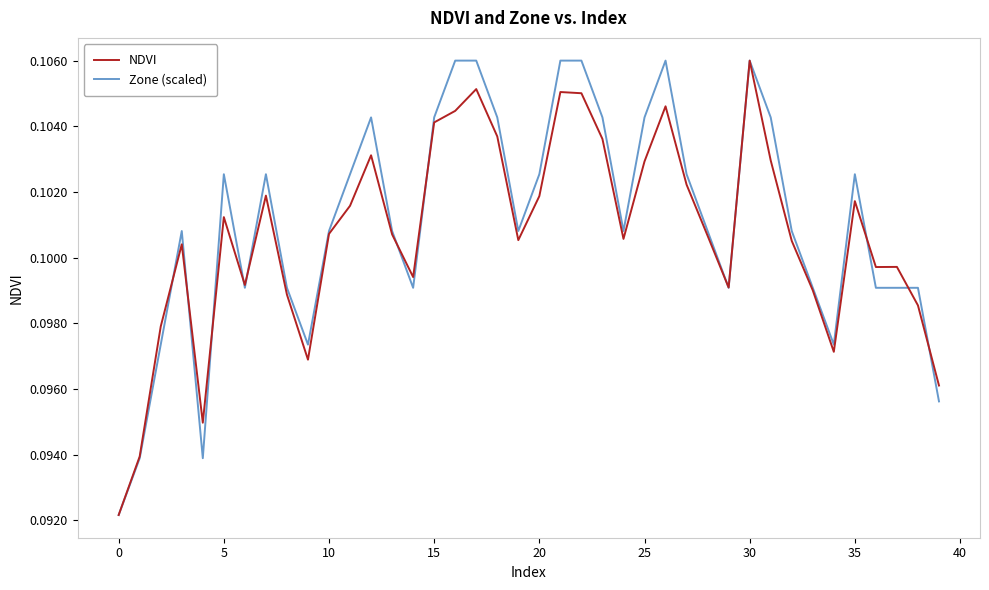

What is the value of the Zone (scaled) point at the 35th from the left?

0.1